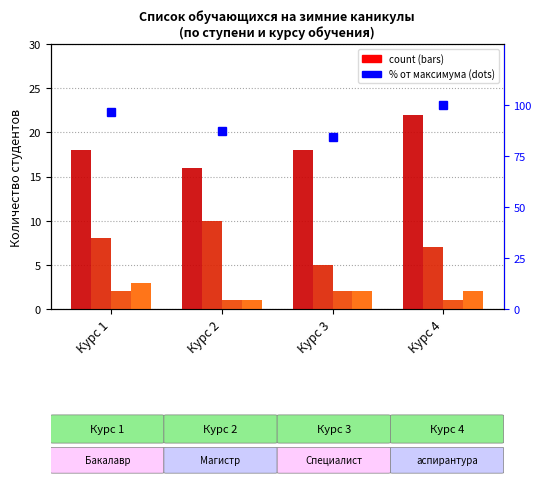

Between Курс 1 and Курс 3, which series saw the biggest shift?

% от максимума